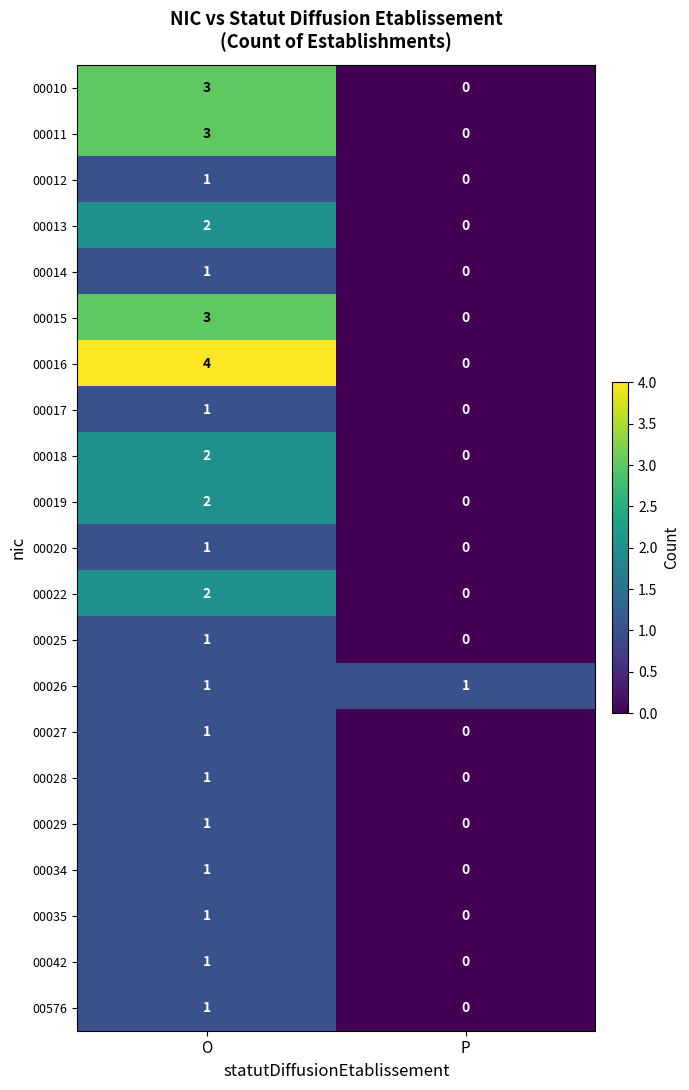

Is it true that 00026 equals 1 at P?

True